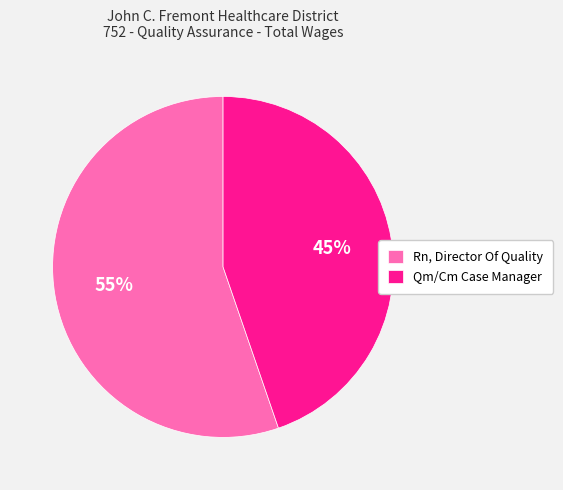

What percentage is the Qm/Cm Case Manager slice, to the nearest percent?

45%